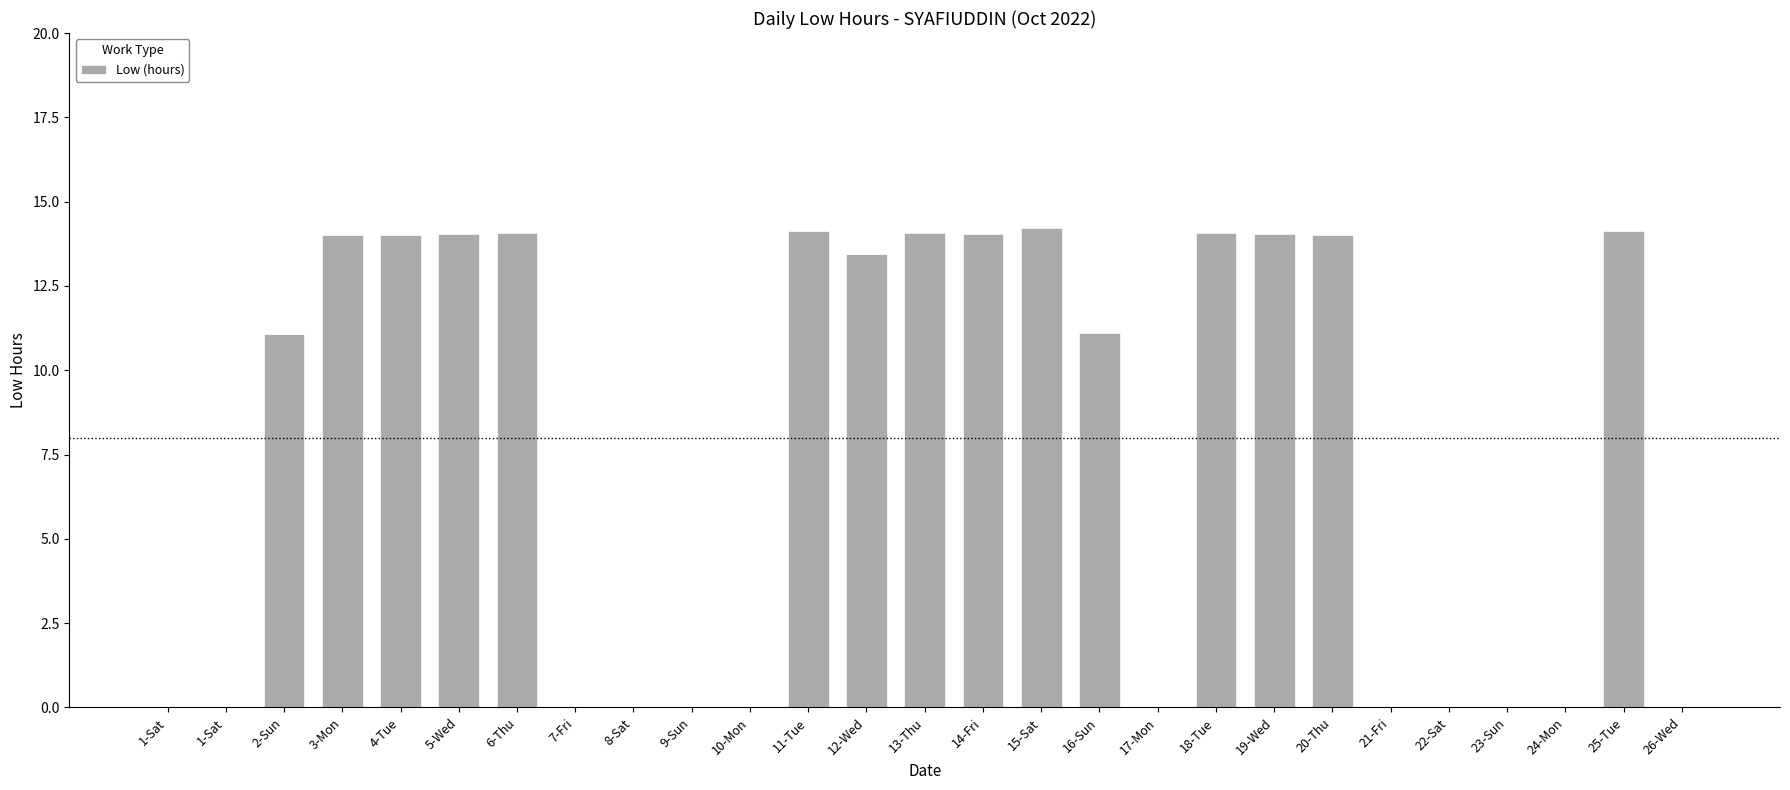

At which category does the chart reach its peak across all series?

15-Sat